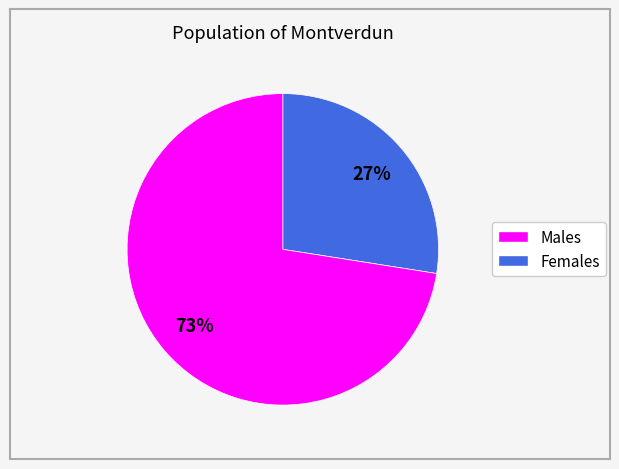

Does any single category account for the majority?

Yes